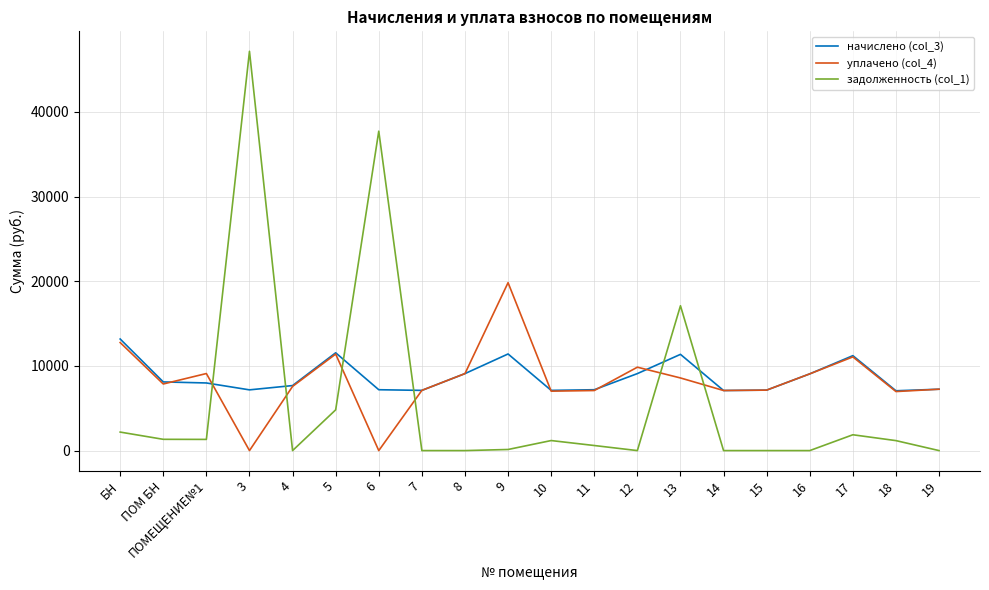

After their last crossing, which series has the higher values: задолженность (col_1) or начислено (col_3)?

начислено (col_3)